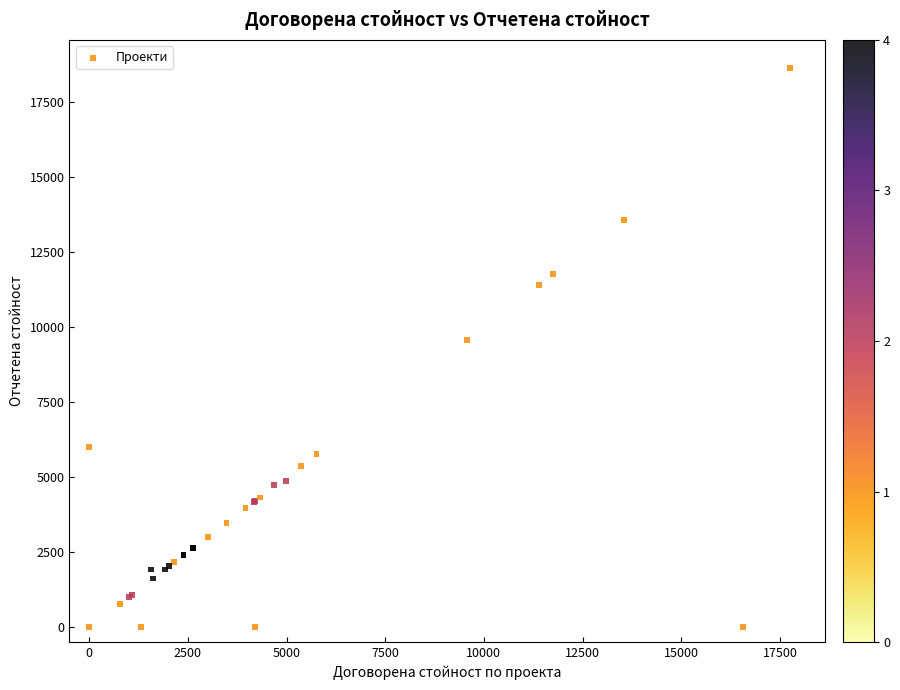

What Y value in the scatter plot is closest to 9324?

9576.0